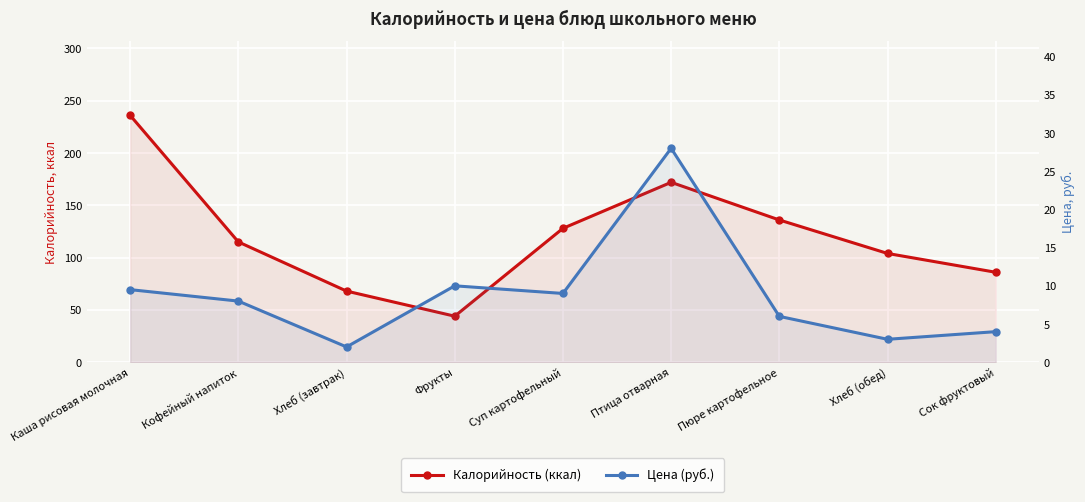

Between Каша рисовая молочная and Фрукты, which series saw the biggest shift?

Калорийность (ккал)